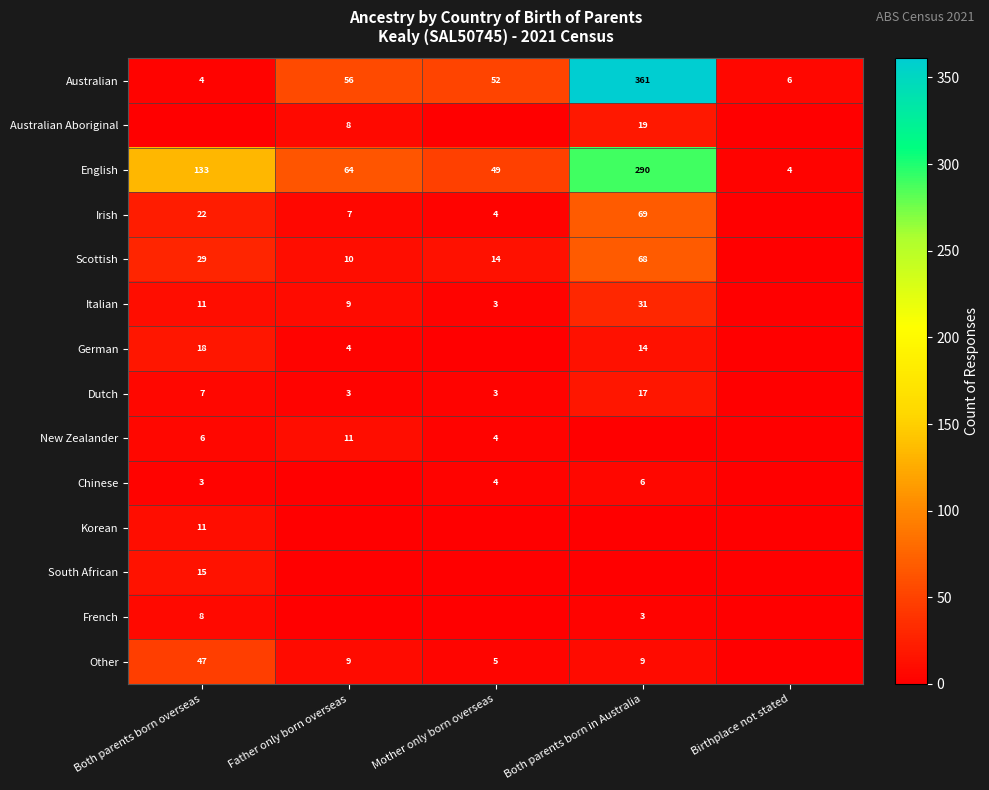

What is the sum of the English values at Both parents born in Australia and Birthplace not stated?

294